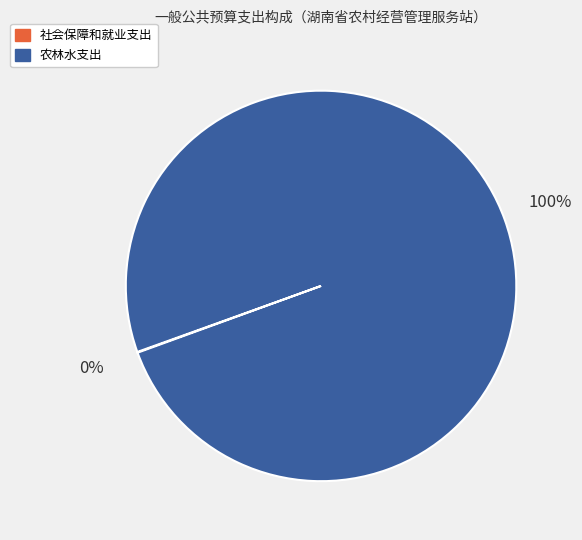

To the nearest percent, what is the difference between the largest and smallest slice percentages?

100%